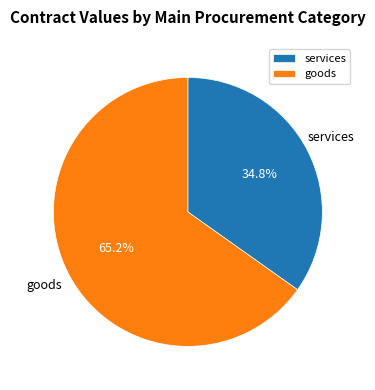

Approximately how many times larger is the value at goods compared to services?

1.9